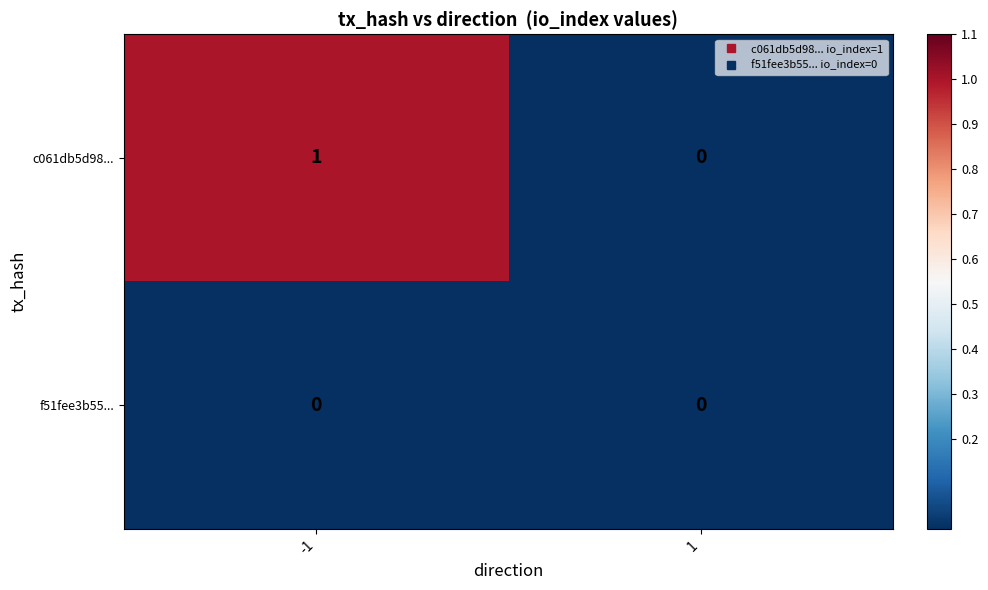

Is it true that c061db5d98... equals 0 at 1?

True